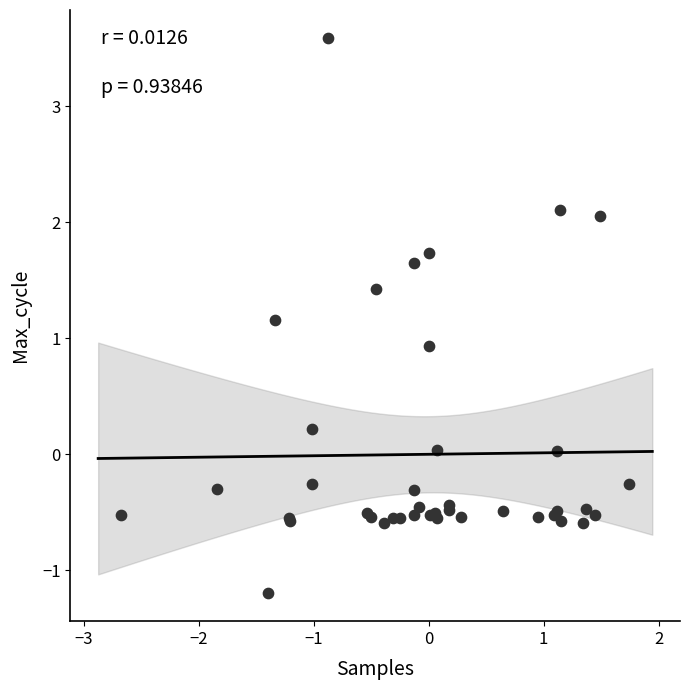

What Y value in the scatter plot is closest to 1?

0.9